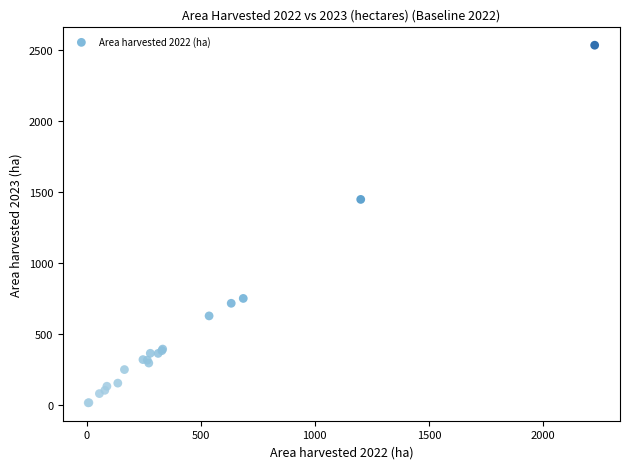

What Y value in the scatter plot is closest to 1274?

1448.2